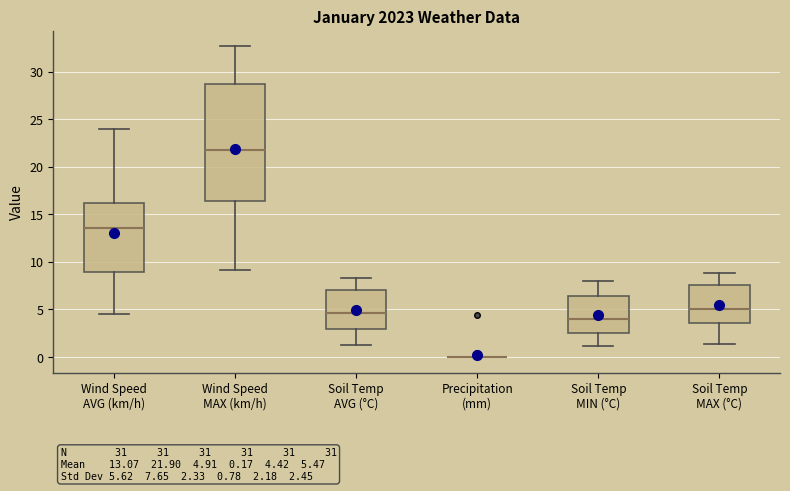

Comparing the boxes themselves (not the whiskers), which one is the tallest?

Wind Speed MAX (km/h)